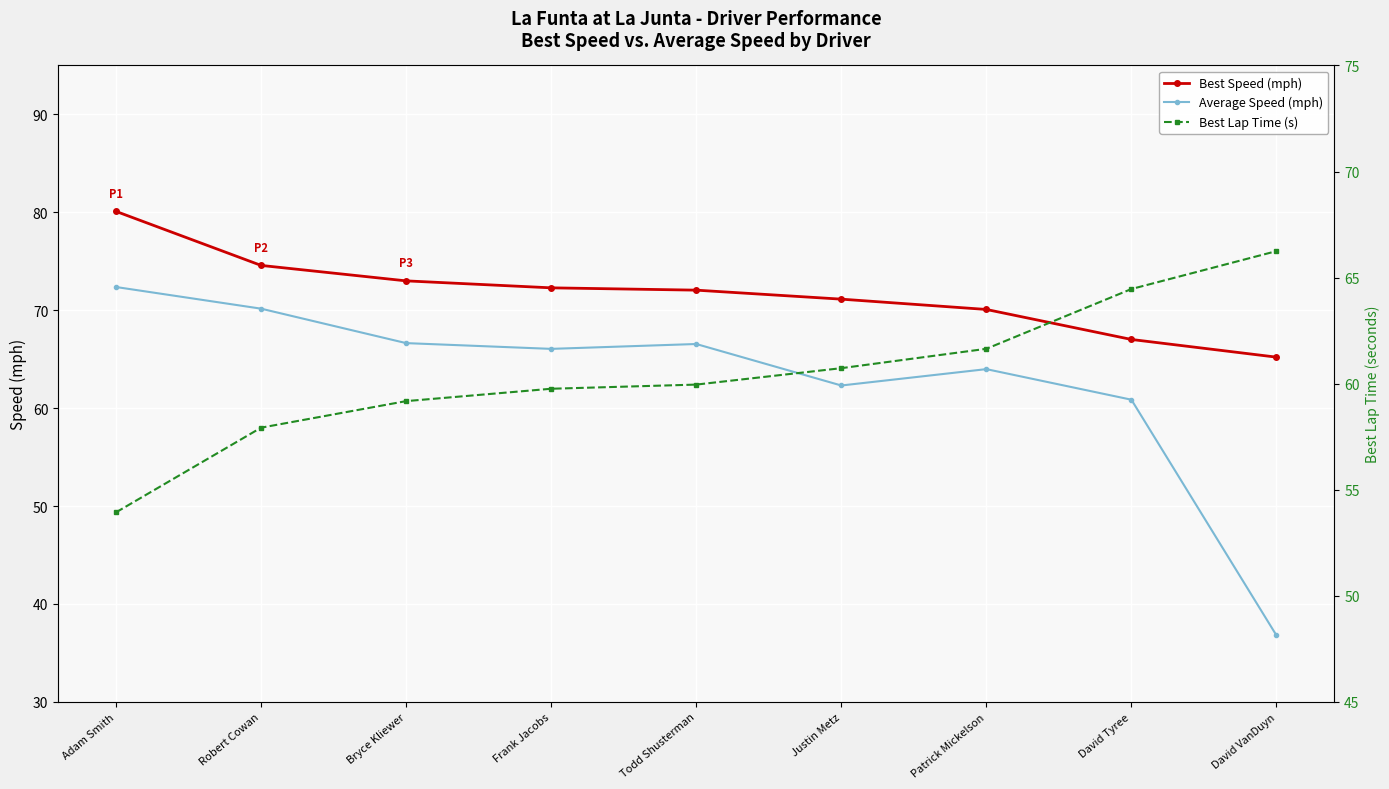

True or false: Average Speed (mph) has a value of 72.4 at Adam Smith.

True